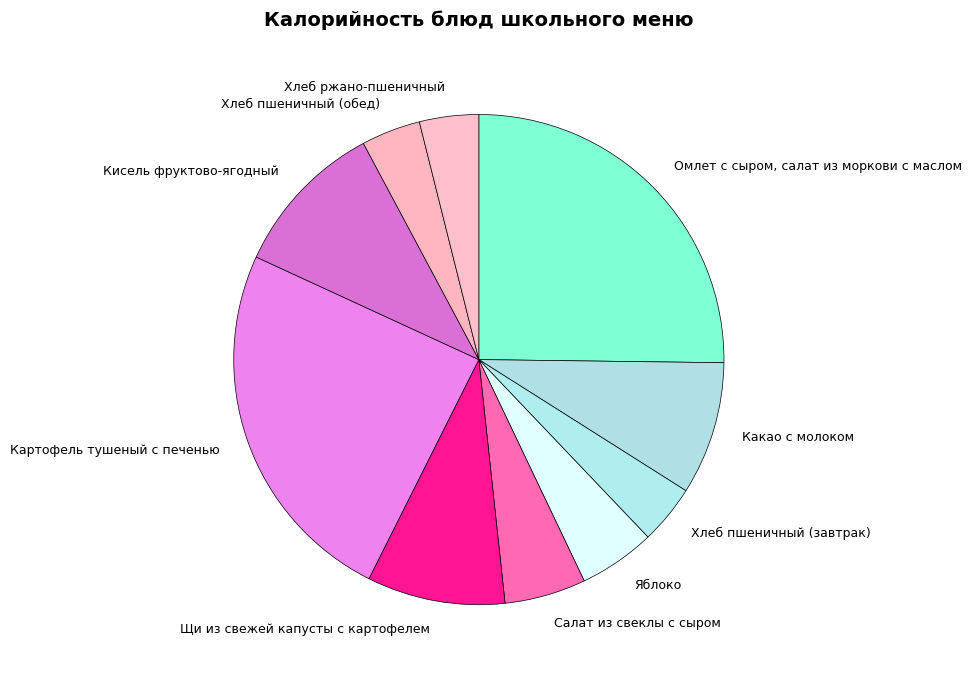

What is the ratio of the value at Хлеб пшеничный (завтрак) to the value at Салат из свеклы с сыром?

0.7